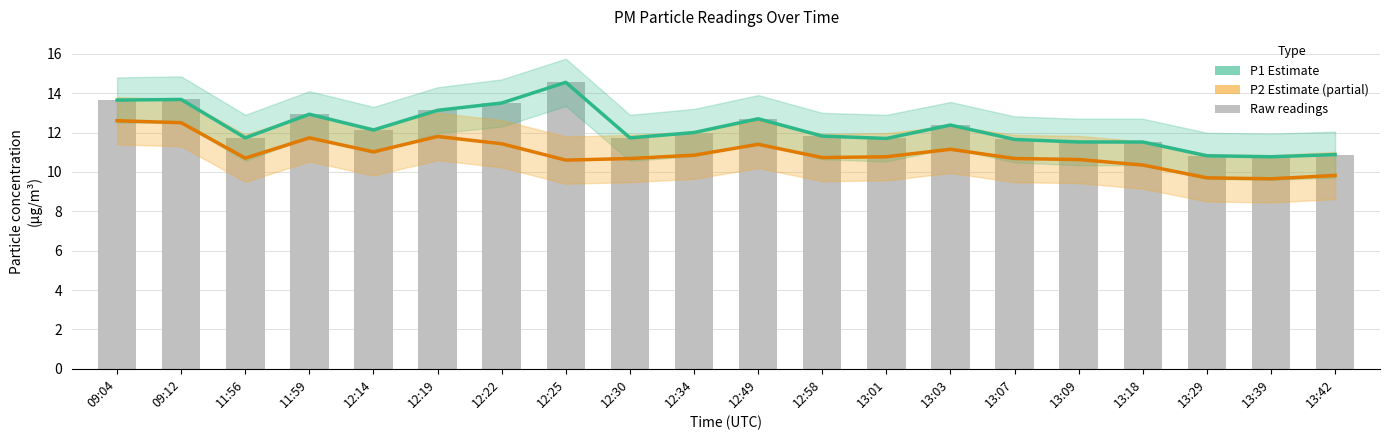

How many groups of bars are there?

20